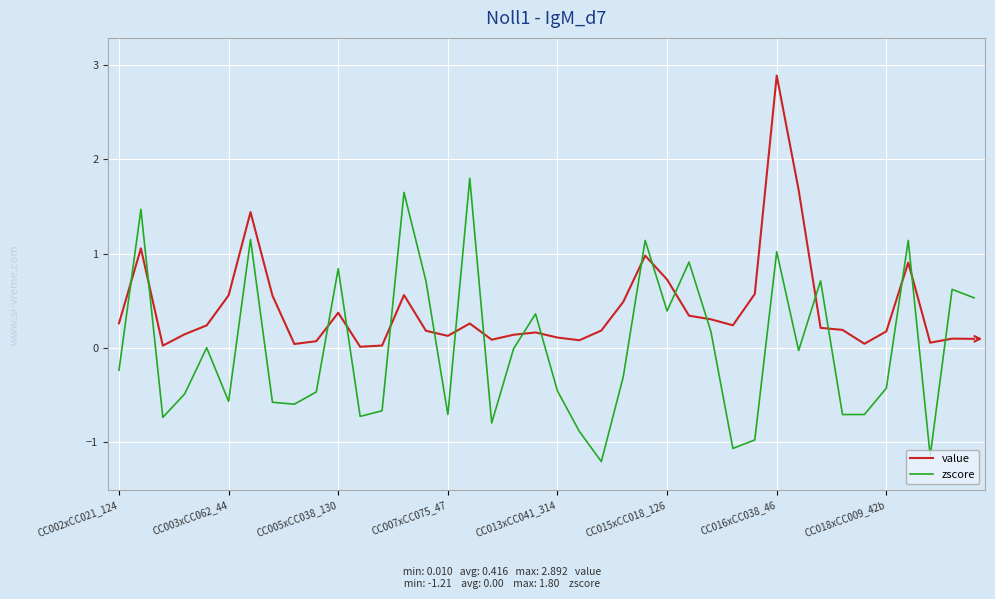

Which series ends up on top after the final intersection of value and zscore?

zscore